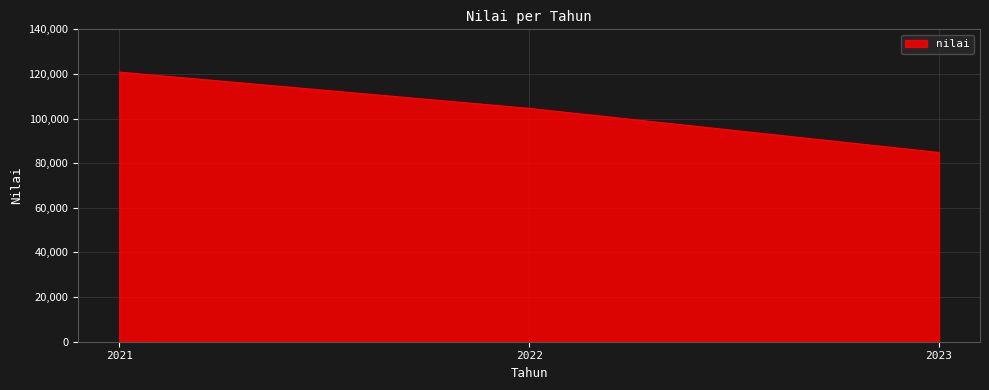

Count the number of categories in the chart.

3